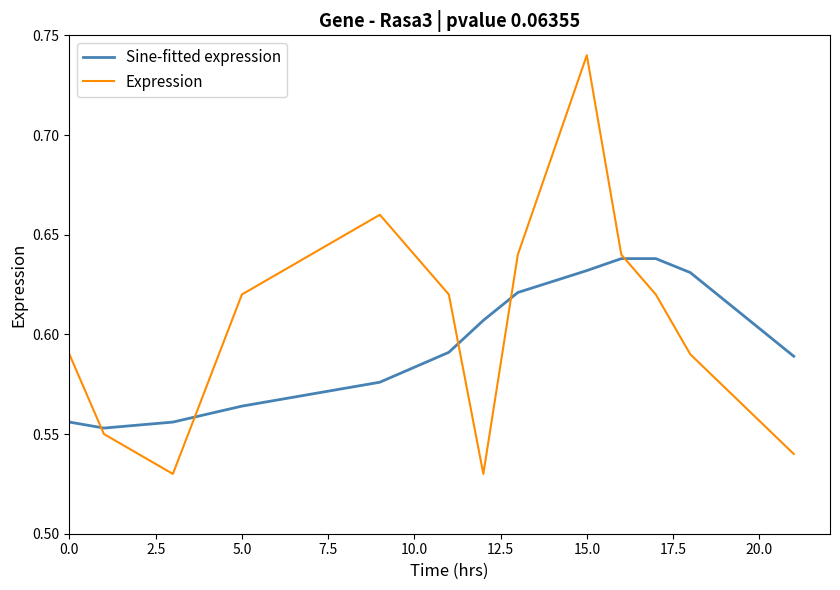

How many lines are shown in the chart?

2